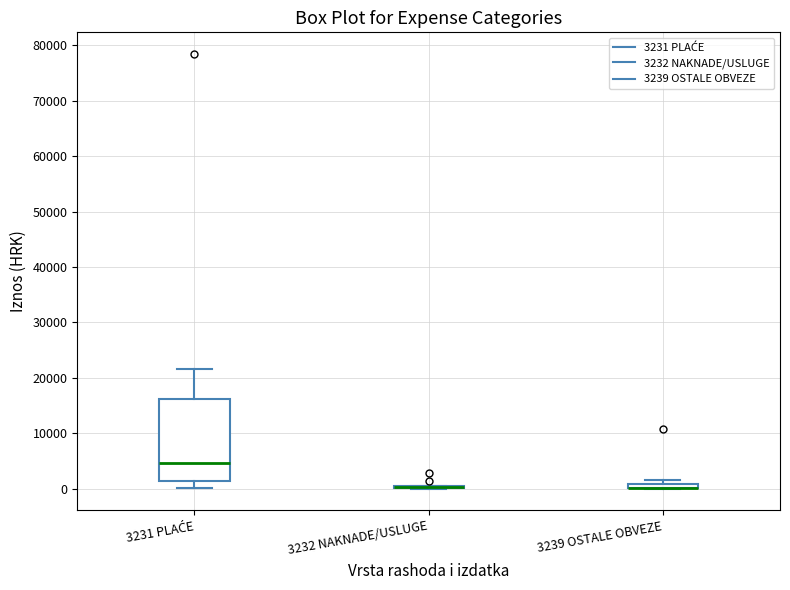

Comparing the boxes themselves (not the whiskers), which one is the tallest?

3231 PLAĆE